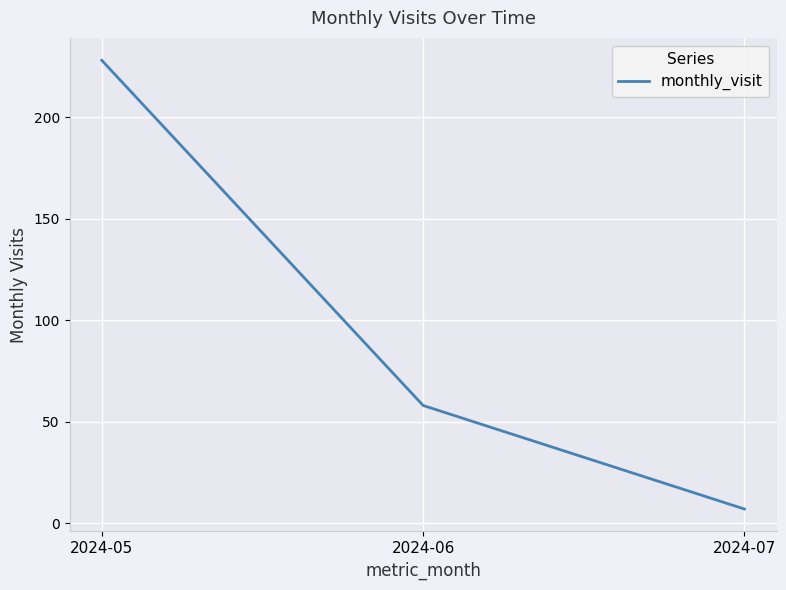

What is the change in value from 2024-05 to 2024-06?

-170